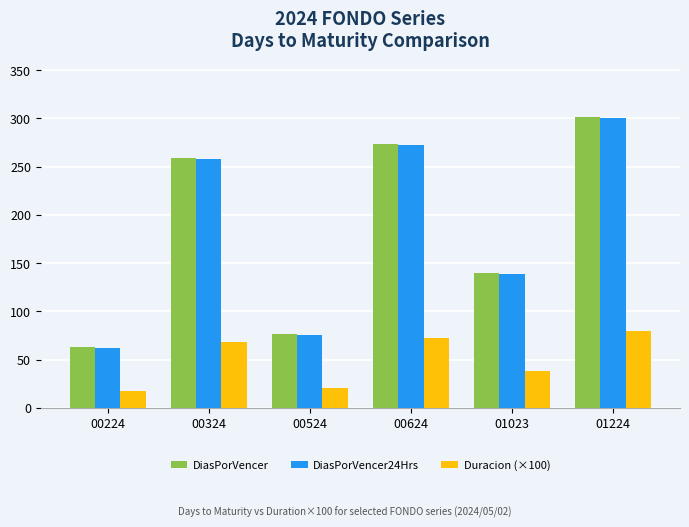

What is the value of the DiasPorVencer24Hrs bar at the 1st from the left?

62.0